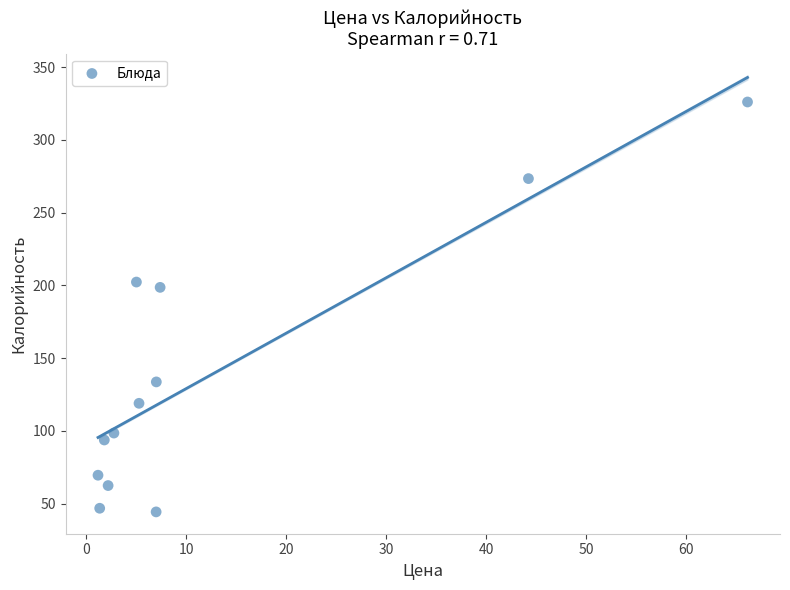

What is the average Y value?

139.1